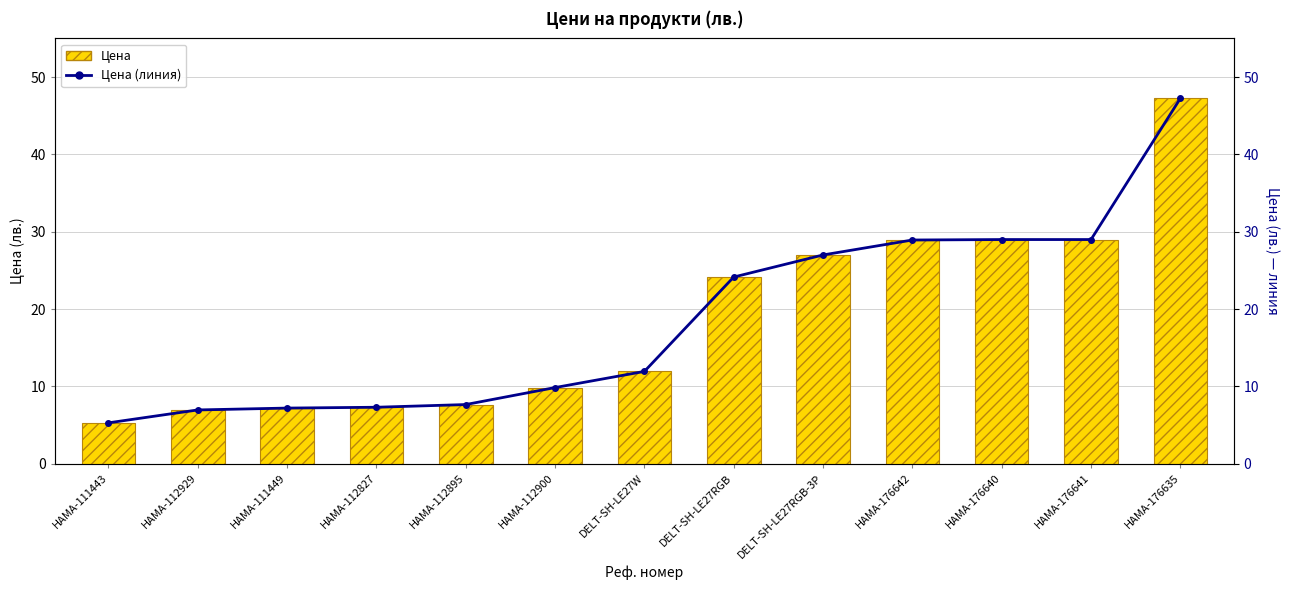

What is the value of the Цена bar at the 11th from the left?

29.0